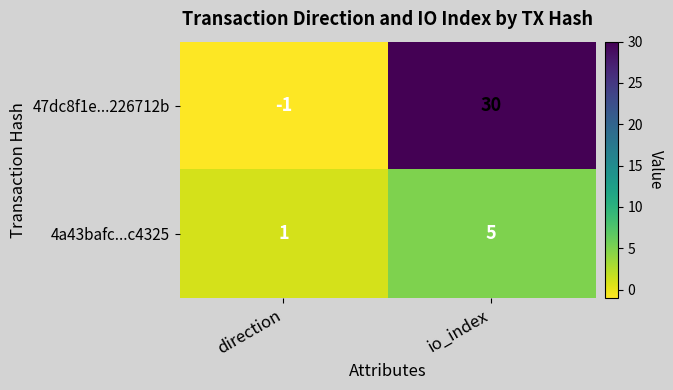

What is the difference between the 47dc8f1e...226712b values at direction and io_index?

31